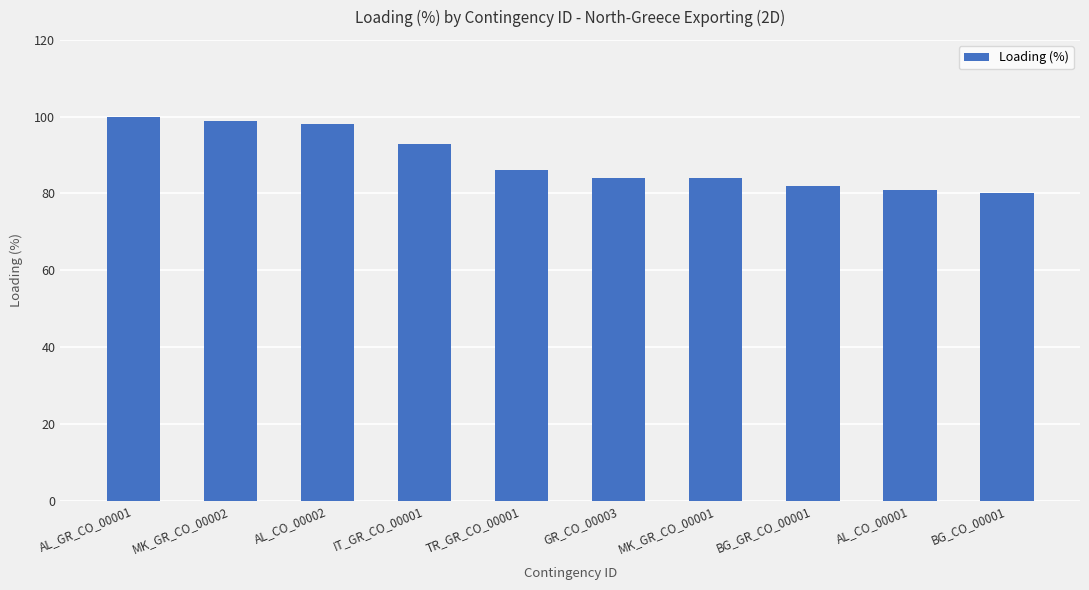

What is the difference between the maximum and minimum values?

20